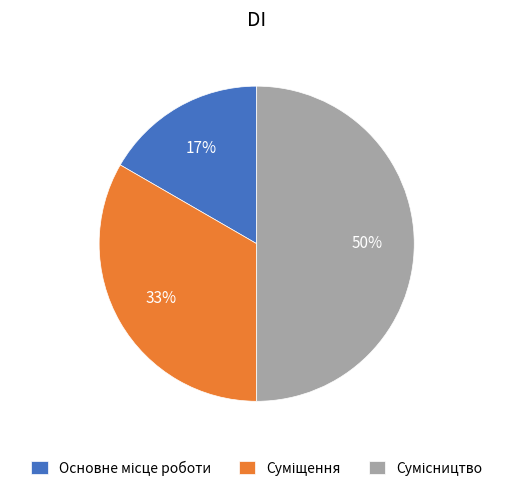

To the nearest percent, what is the difference between the largest and smallest slice percentages?

33%